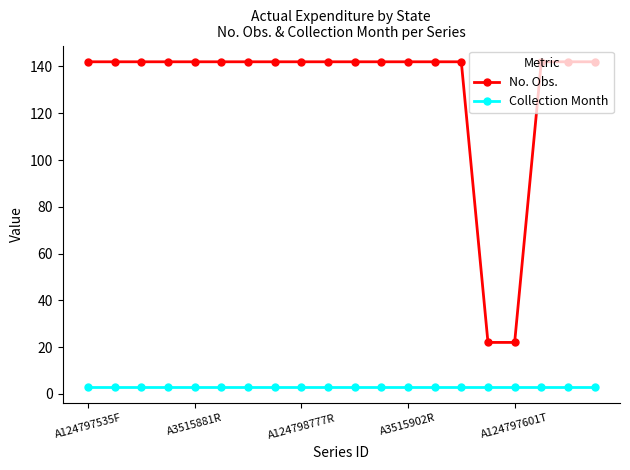

Rank the series by their average value, from lowest to highest.

Collection Month, No. Obs.